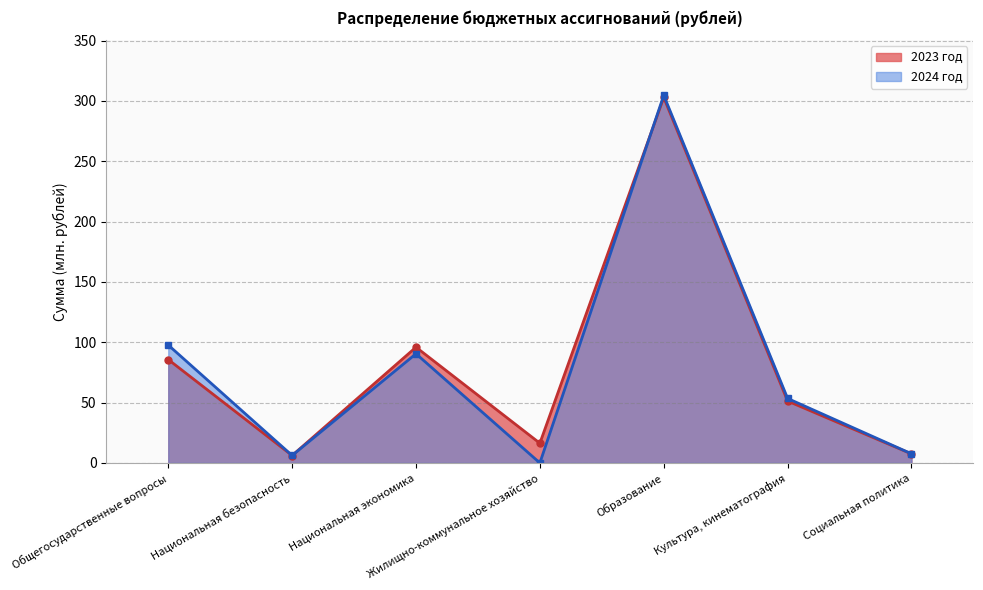

Is it true that 2023 год equals 93.8 at Образование?

False